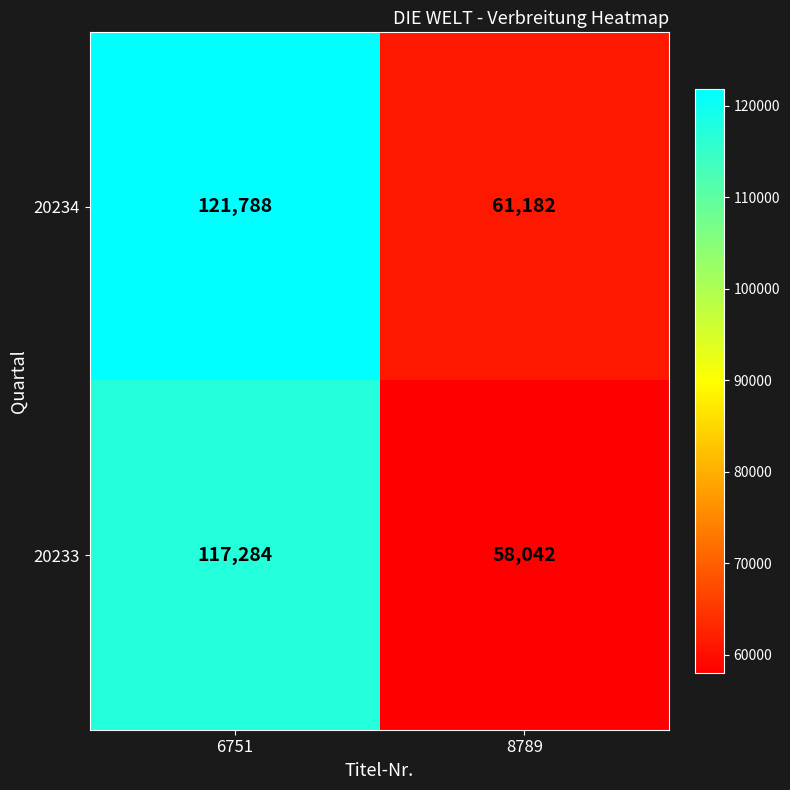

Which series has the widest spread of values?

20234